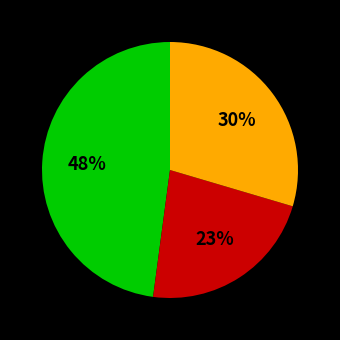

To the nearest percent, what is the difference between the largest and smallest slice percentages?

25%